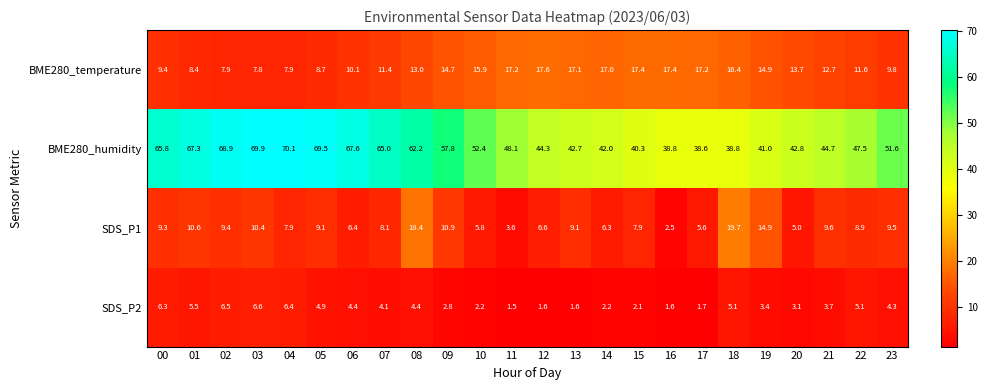

What is the minimum value shown in the chart?

1.5